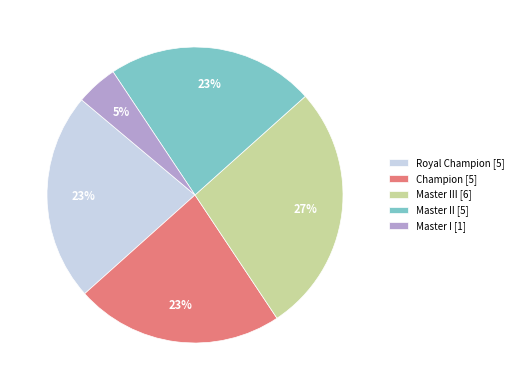

Does Master I [1] account for over 50% of the chart?

No